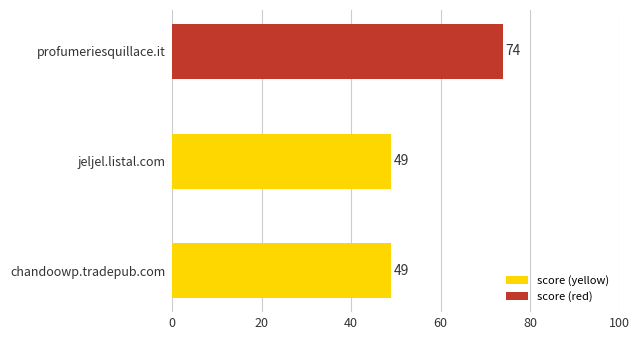

Which label corresponds to the largest value in the chart?

profumeriesquillace.it